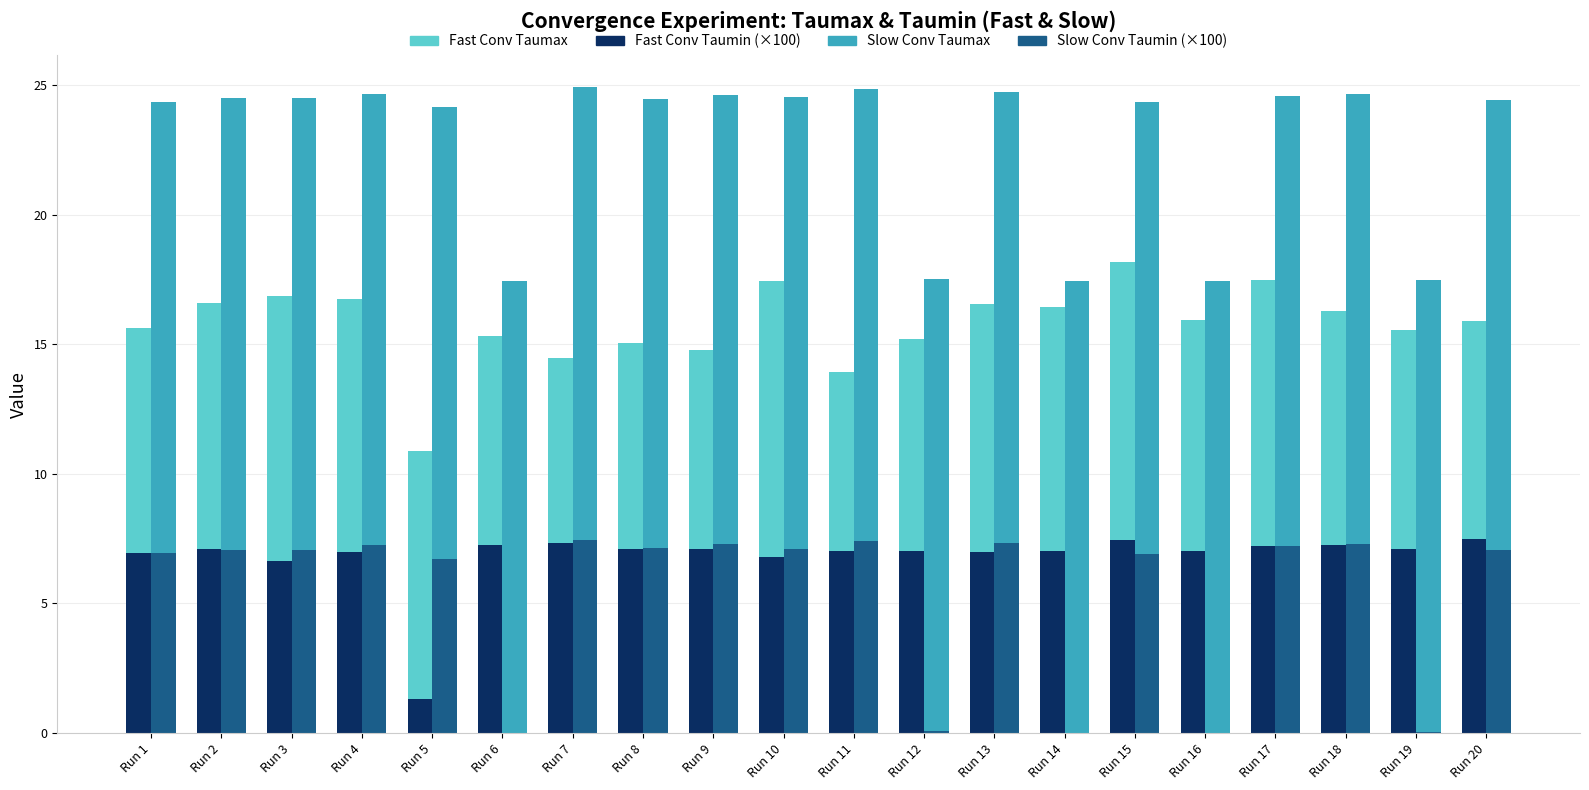

How many data points in Fast Conv Taumin (×100) are less than 7?

5